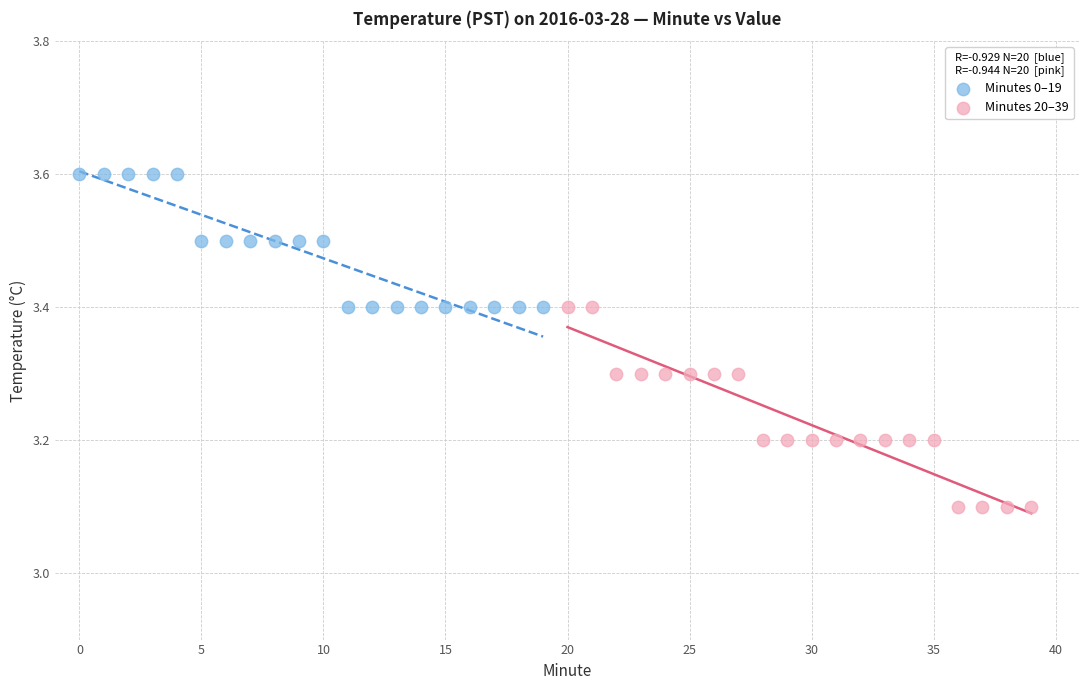

Which series contains the lowest Y value?

Minutes 20–39